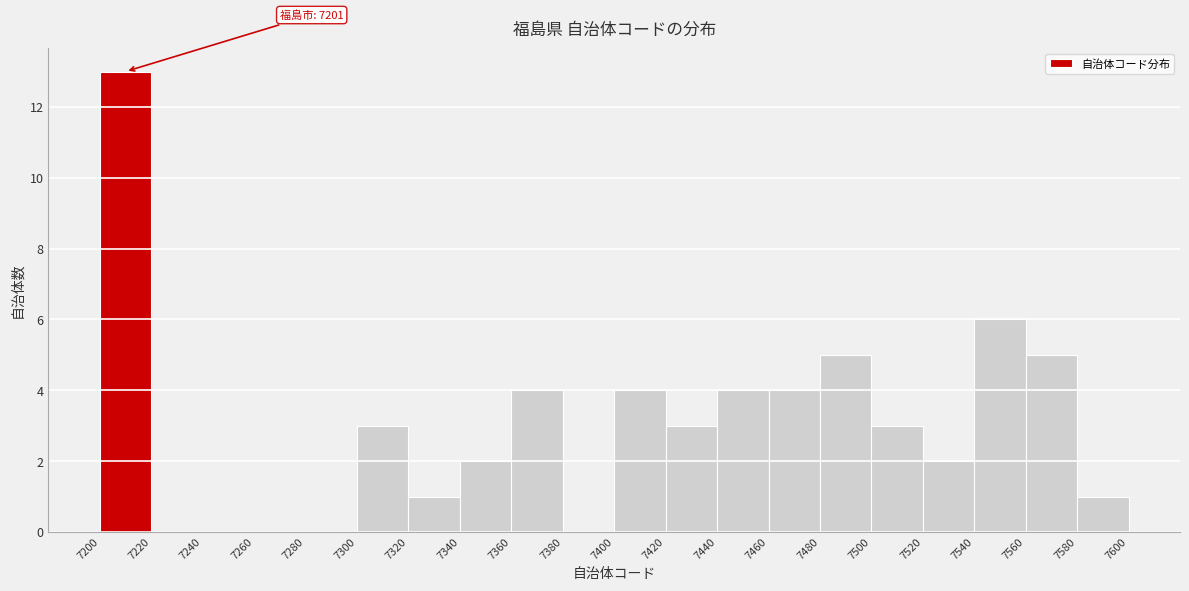

Which range on the x-axis has the tallest bar?

7200 to 7220